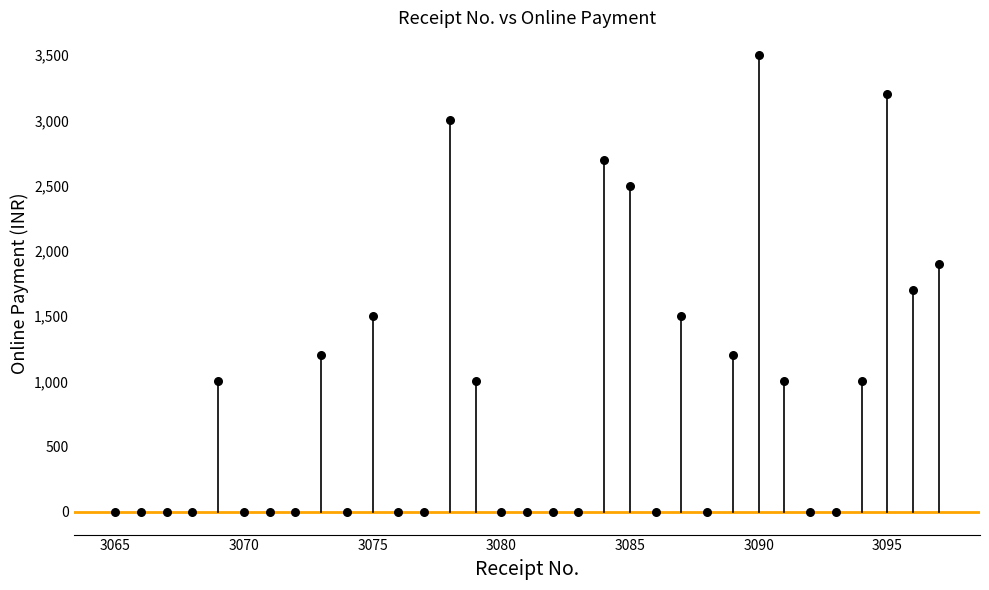

What is the range of Y values (max minus min)?

3500